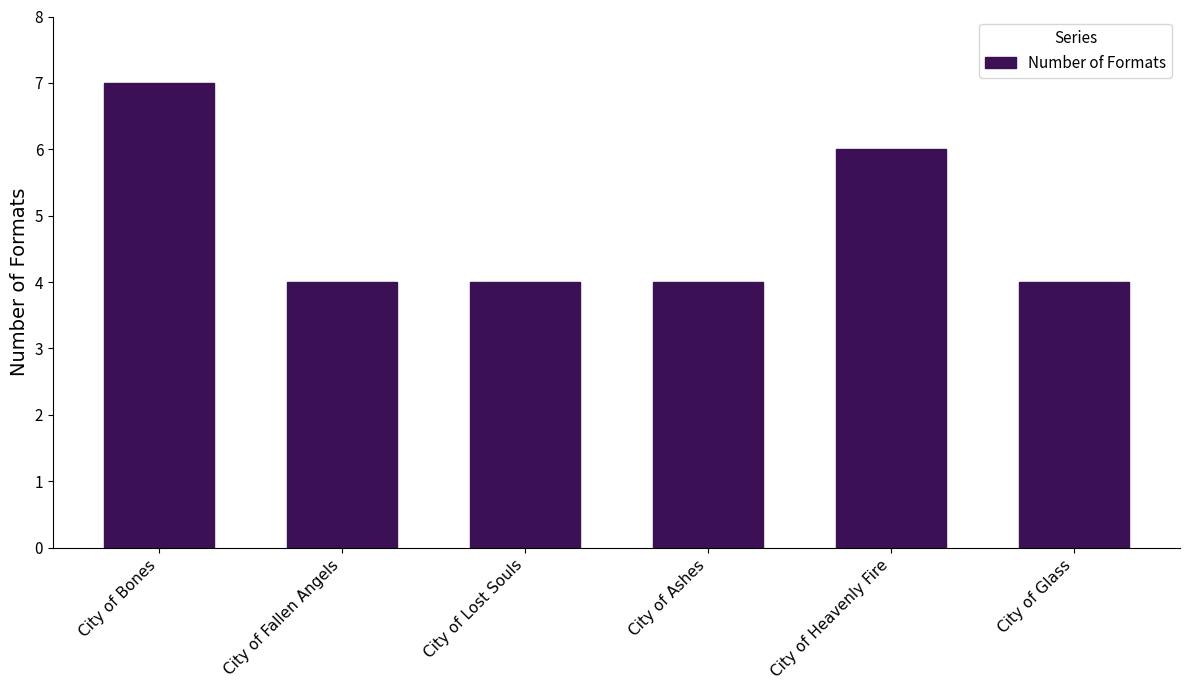

Read the value at City of Lost Souls.

4